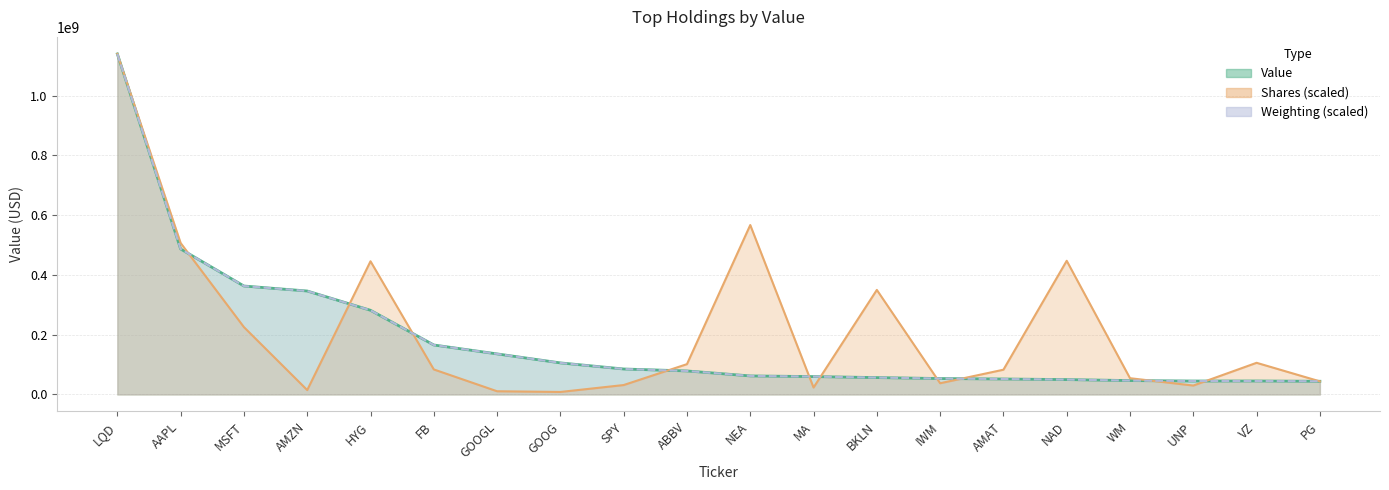

List the labels in order of Shares value, largest first.

LQD, NEA, AAPL, NAD, HYG, BKLN, MSFT, VZ, ABBV, FB, AMAT, WM, PG, IWM, SPY, UNP, MA, AMZN, GOOGL, GOOG